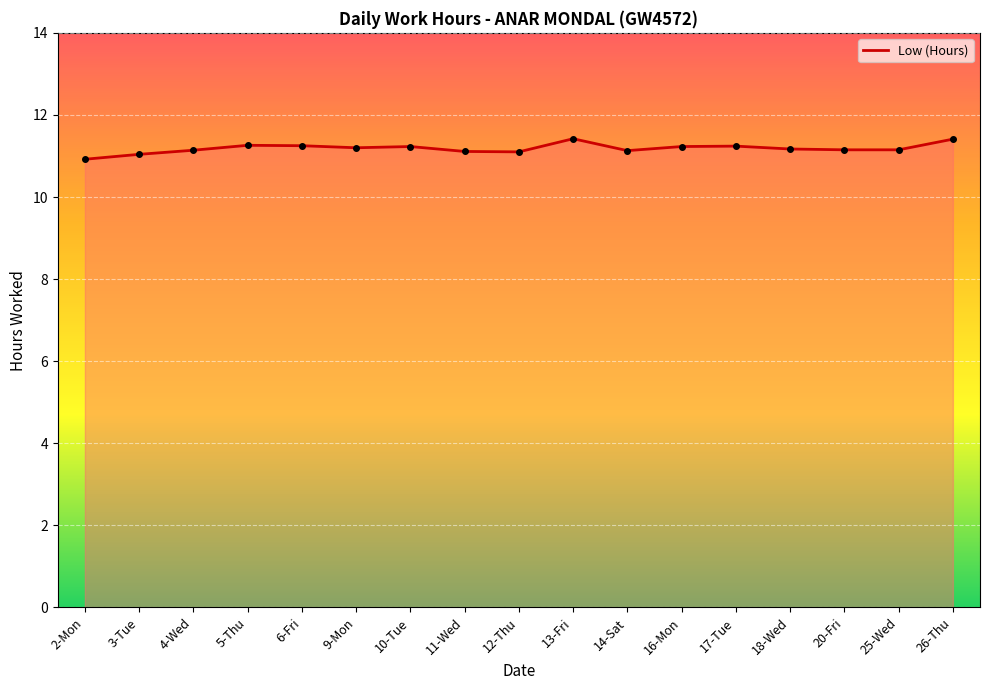

Where is the first local maximum?

5-Thu